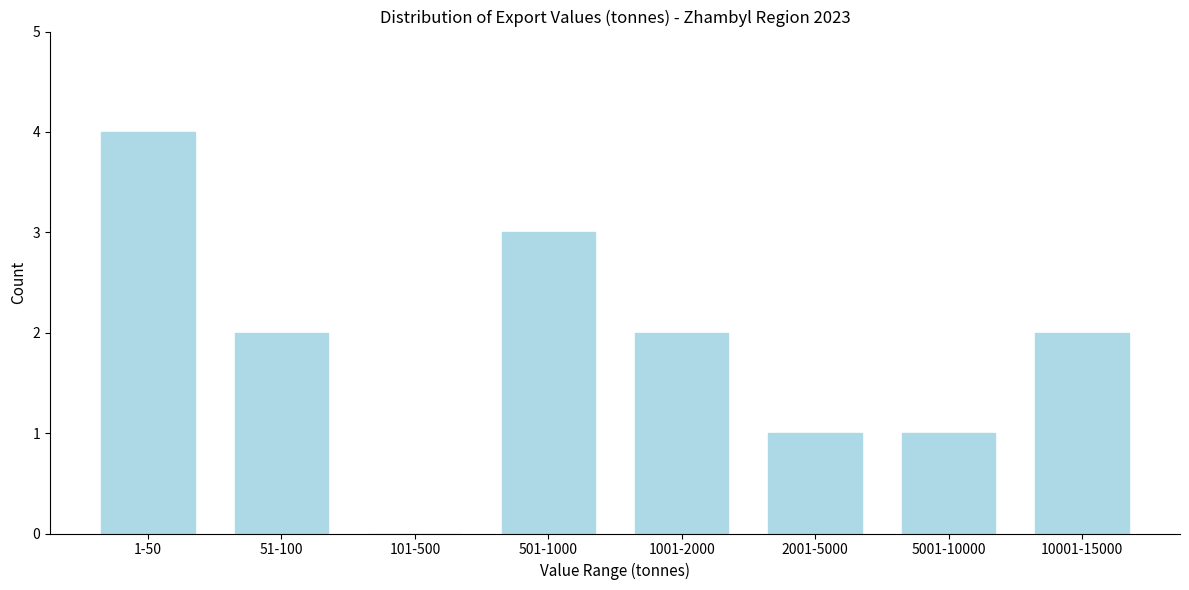

Reading left to right, extract all data points from this chart.

1-50=4	51-100=2	101-500=0	501-1000=3	1001-2000=2	2001-5000=1	5001-10000=1	10001-15000=2